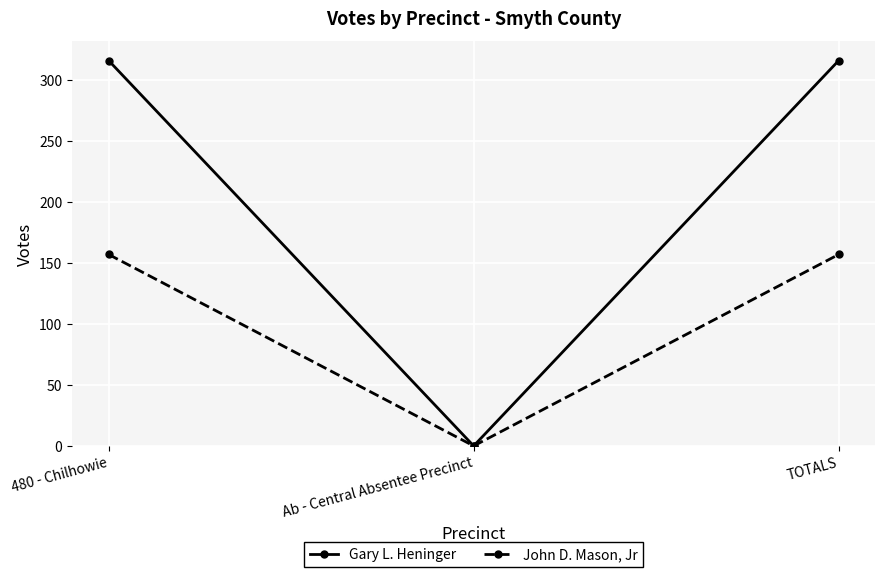

List the series in order of their peak value, highest first.

Gary L. Heninger, John D. Mason, Jr